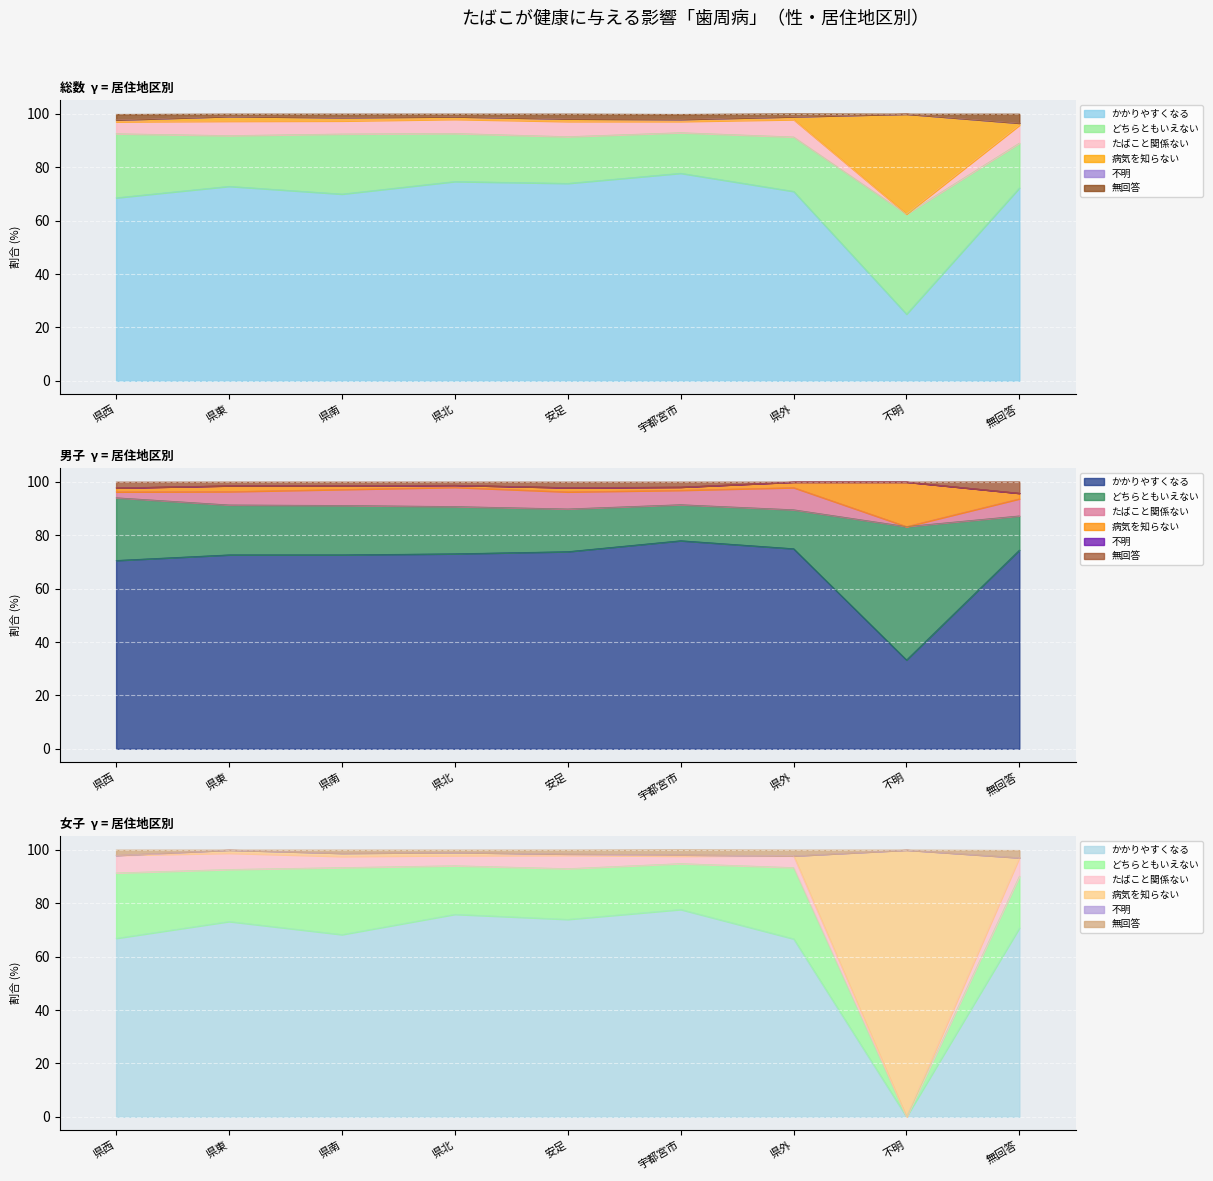

What is the value of the 病気を知らない(総数) point at the 9th from the left?

97.1